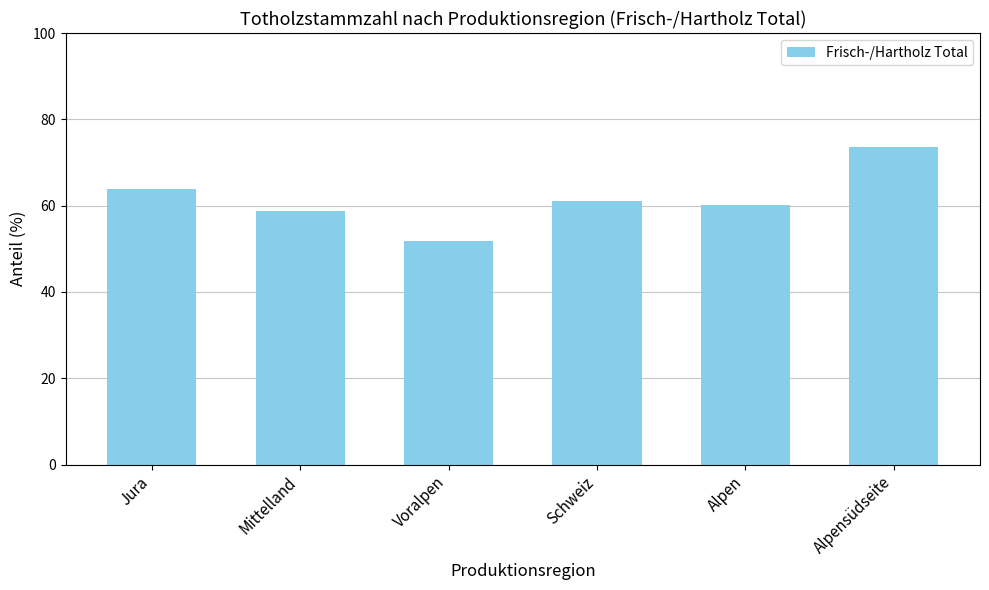

What is the ratio of the value at Alpensüdseite to the value at Mittelland?

1.3